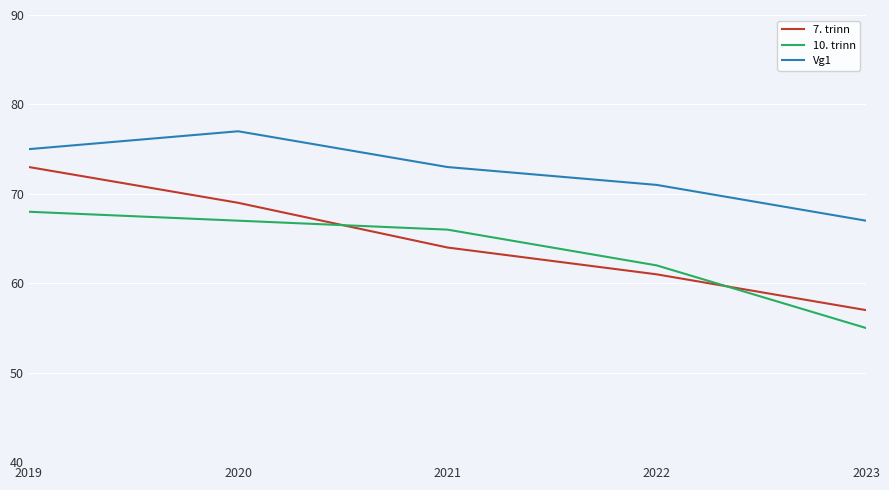

At 2023, list the series in order from largest to smallest.

Vg1, 7. trinn, 10. trinn